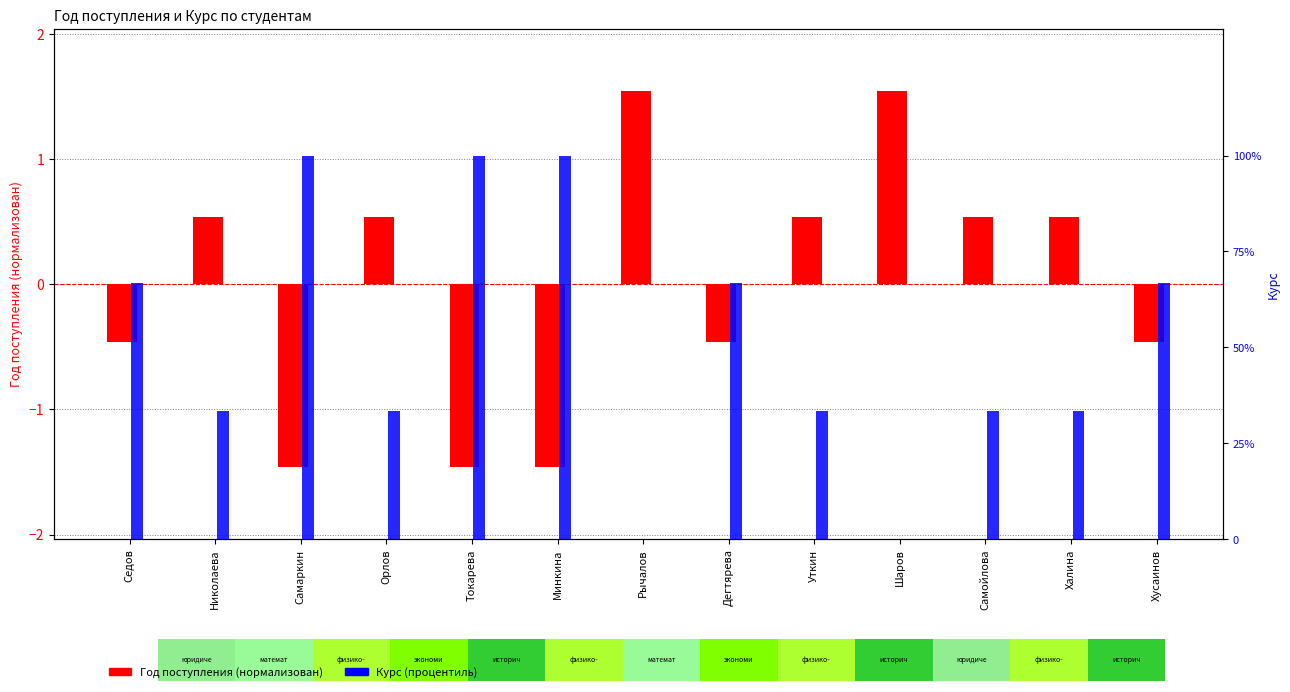

Reading right to left, transcribe all the data shown in this chart.

Год поступления (норм.): -0.5	0.5	0.5	1.5	0.5	-0.5	1.5	-1.5	-1.5	0.5	-1.5	0.5	-0.5
Курс (процентиль): 66.7	33.3	33.3	0.0	33.3	66.7	0.0	100.0	100.0	33.3	100.0	33.3	66.7